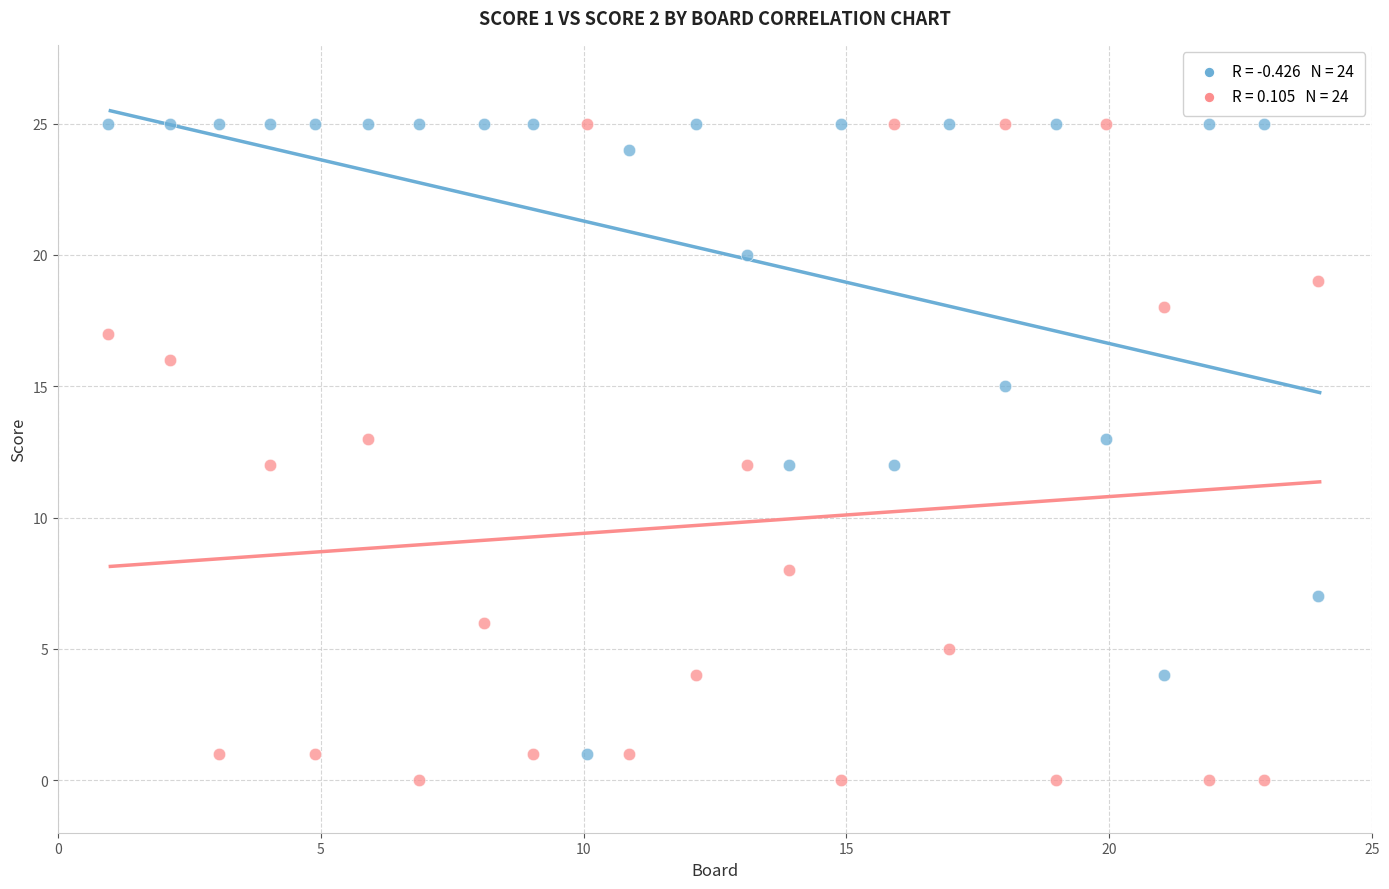

Across all data points, what is the range of Y values (max minus min)?

25